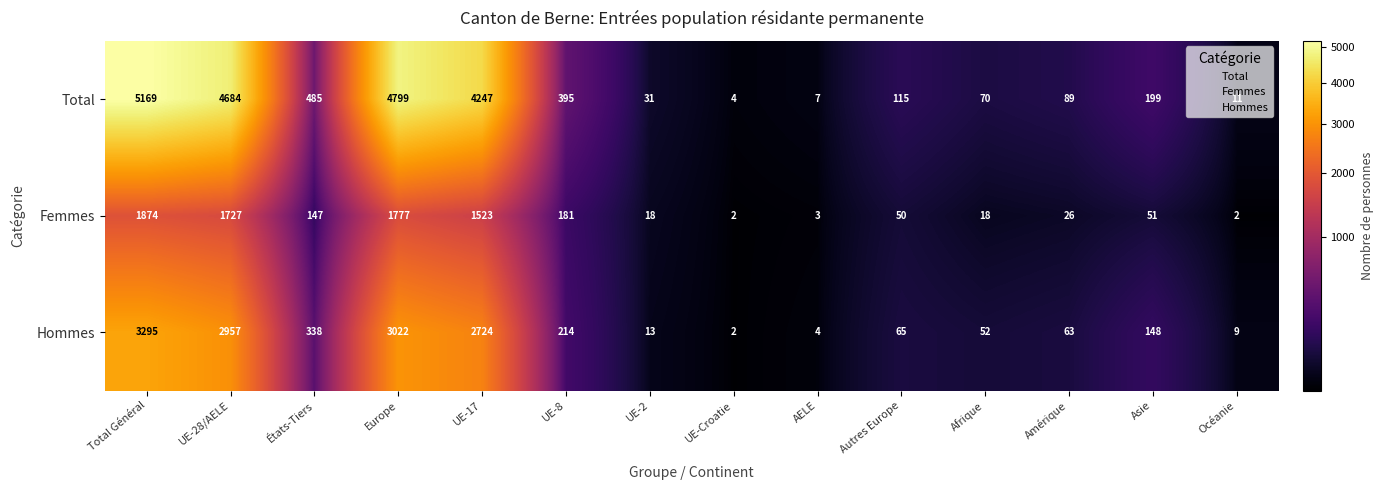

The value of Femmes at Asie is 51. True or false?

True